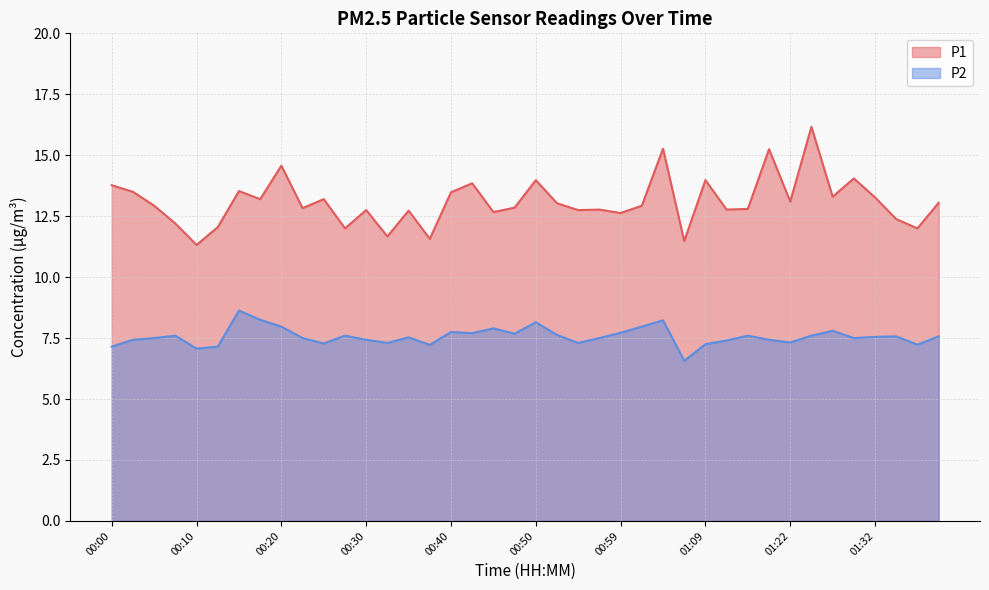

Which has a higher value, 00:25 or 01:32?

01:32